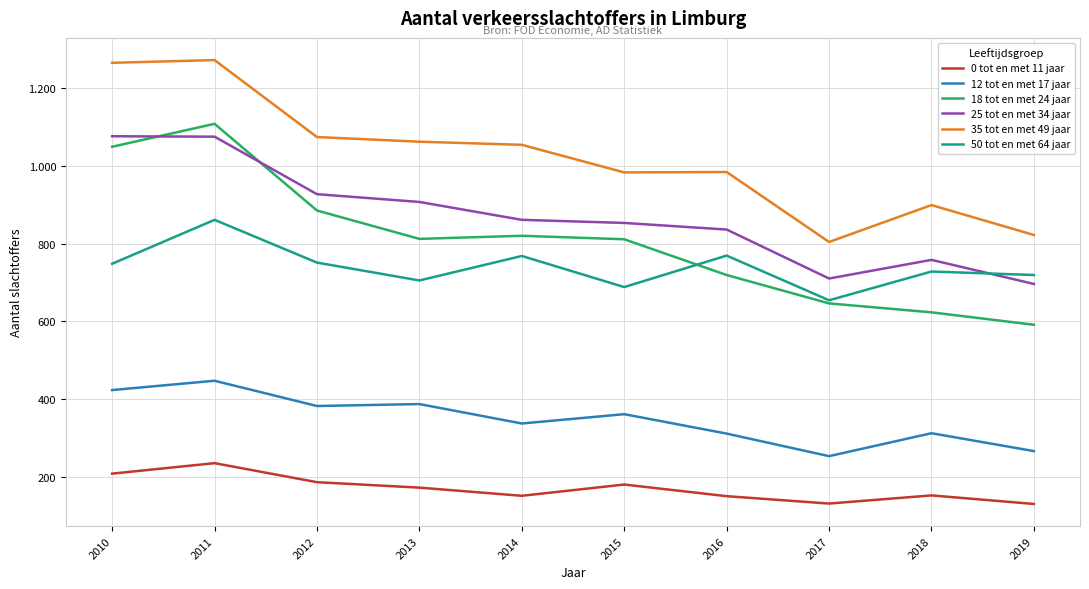

Is this an area chart (filled region under the line)?

No